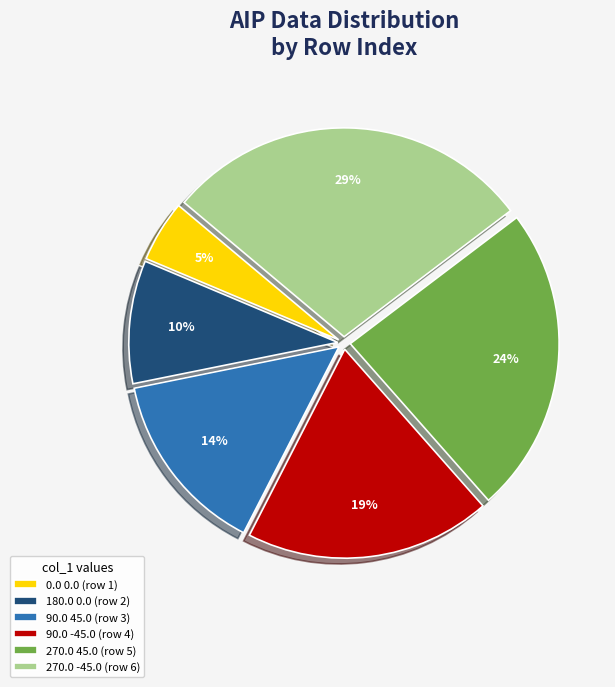

How many segments does this pie chart have?

6